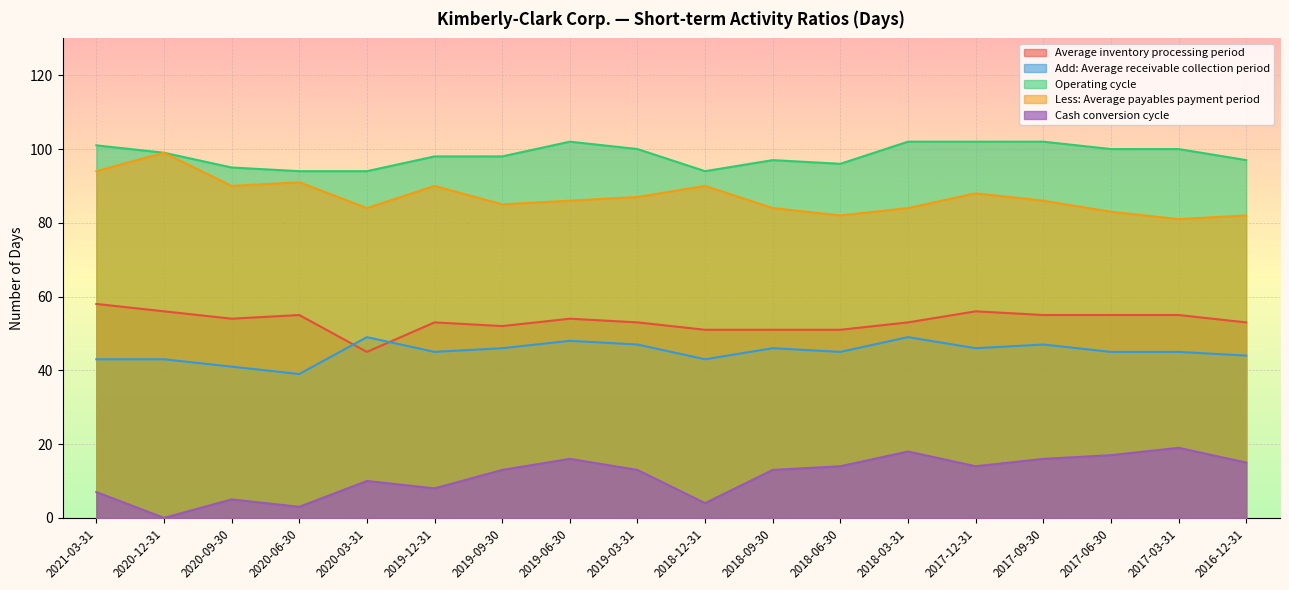

At which category is the sum across all series the highest?

2019-06-30